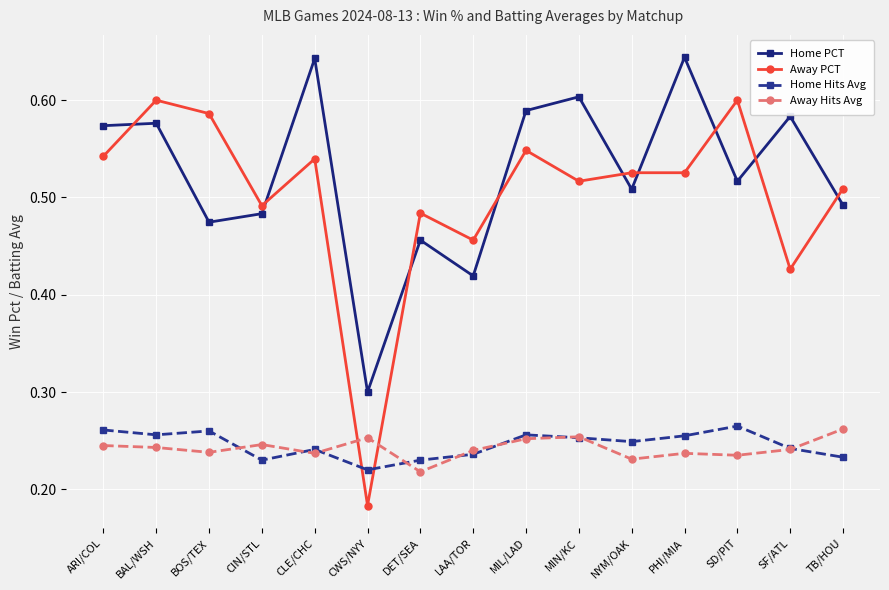

How many lines are shown in the chart?

4